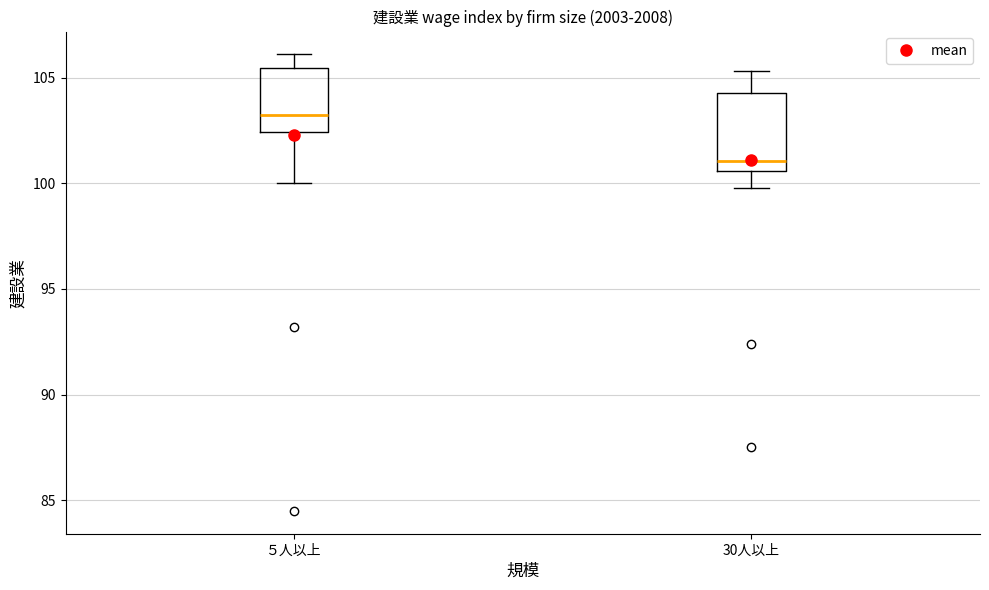

Where is the upper edge of the box for ５人以上 on the y-axis? The values are not printed on the chart, so give them approximately, as read against the axis.

105.5